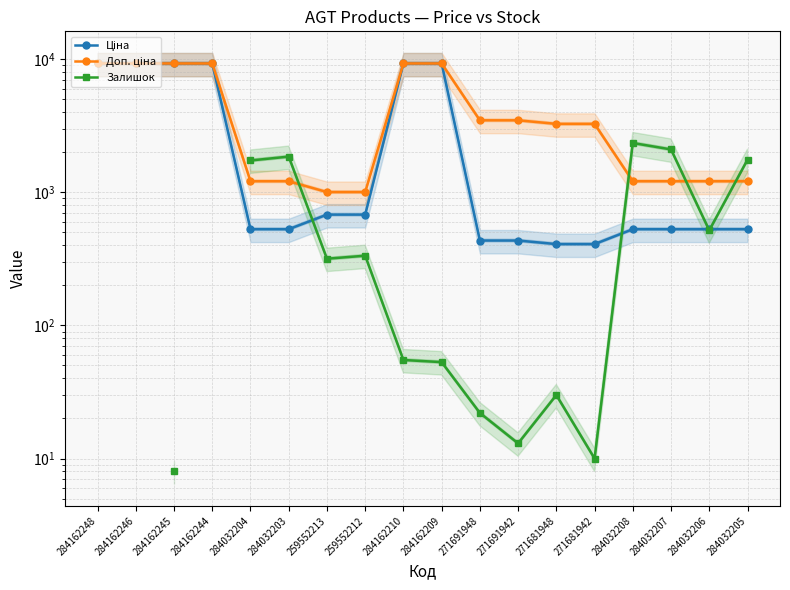

Read the Залишок value at 259552213.

317.0